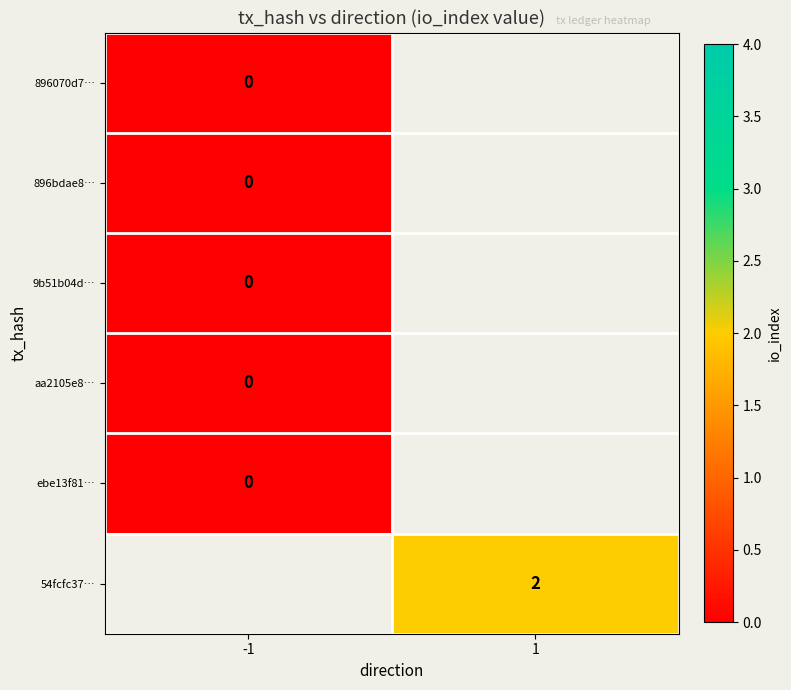

Is the value of aa2105e8… at 1 greater than the value of 9b51b04d… at -1?

No